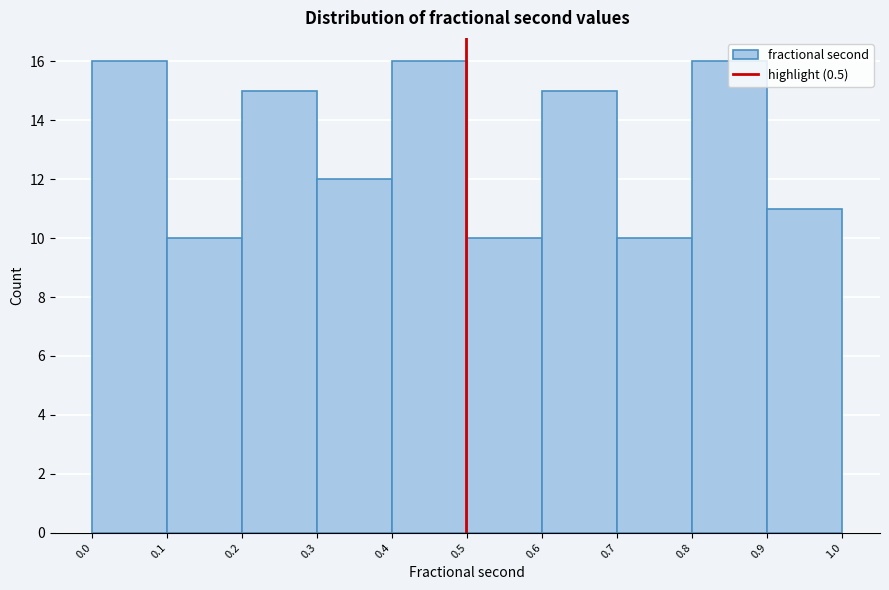

Reading left to right, transcribe this chart: for each bar, give the range it covers on the x-axis and its height. The values are not printed on the chart, so give them approximately, as read against the axis.

0.0 to 0.1: 16
0.1 to 0.2: 10
0.2 to 0.3: 15
0.3 to 0.4: 12
0.4 to 0.5: 16
0.5 to 0.6: 10
0.6 to 0.7: 15
0.7 to 0.8: 10
0.8 to 0.9: 16
0.9 to 1.0: 11